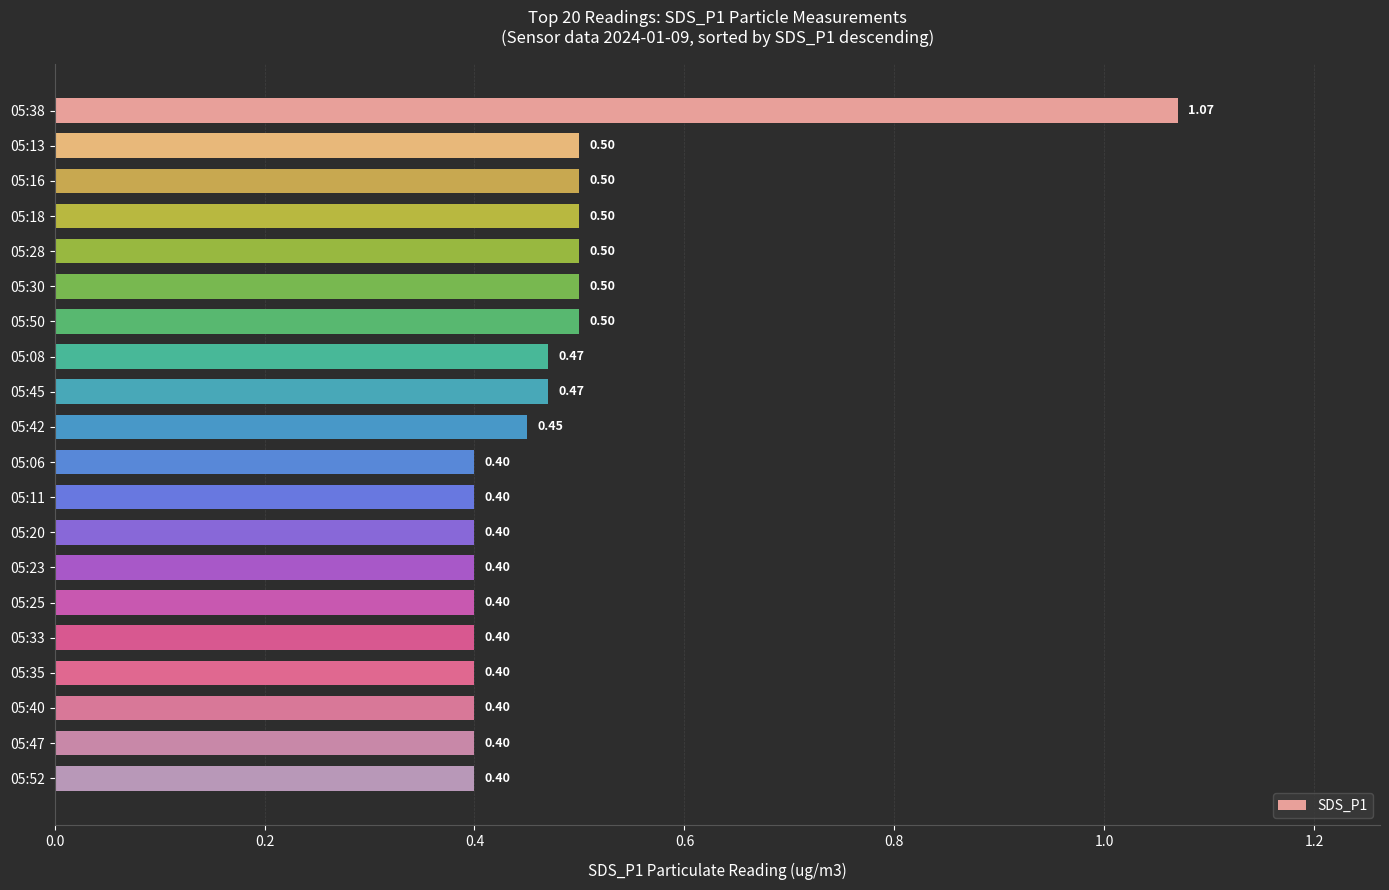

What is the difference between the maximum and second lowest values?

0.7